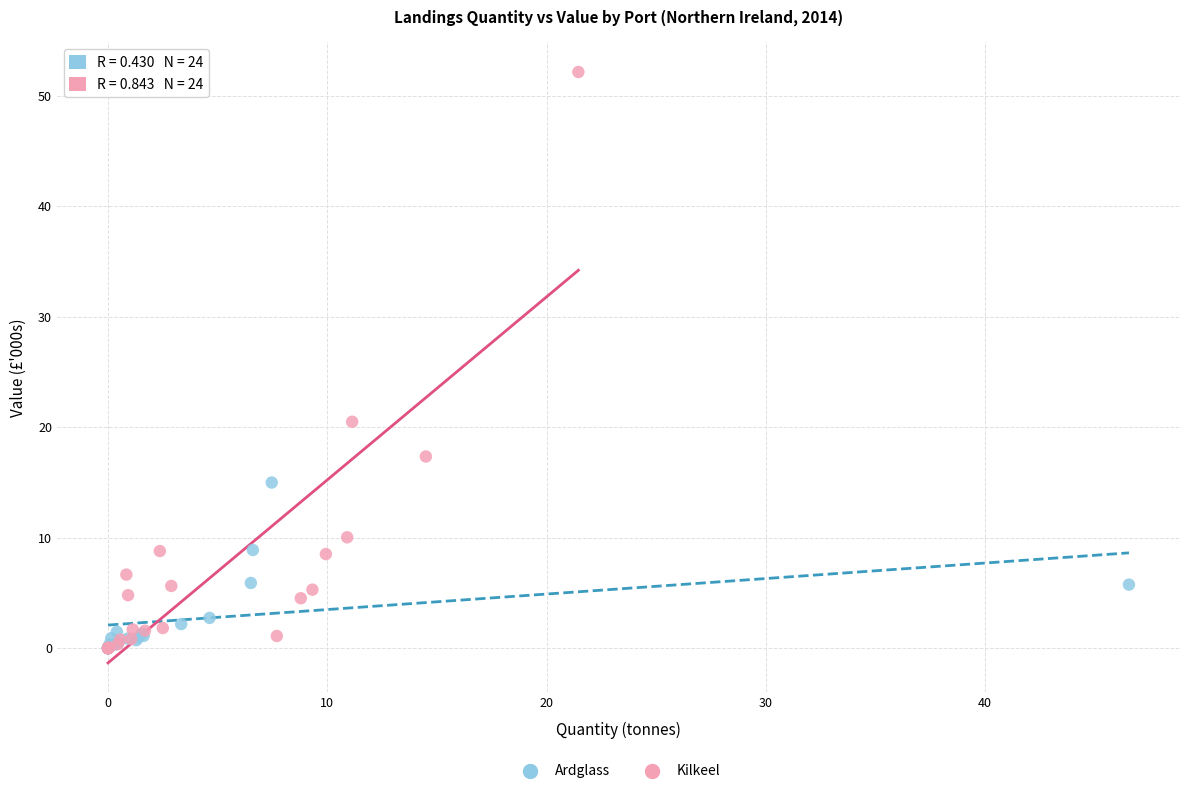

Which series reaches the maximum Y coordinate?

Kilkeel